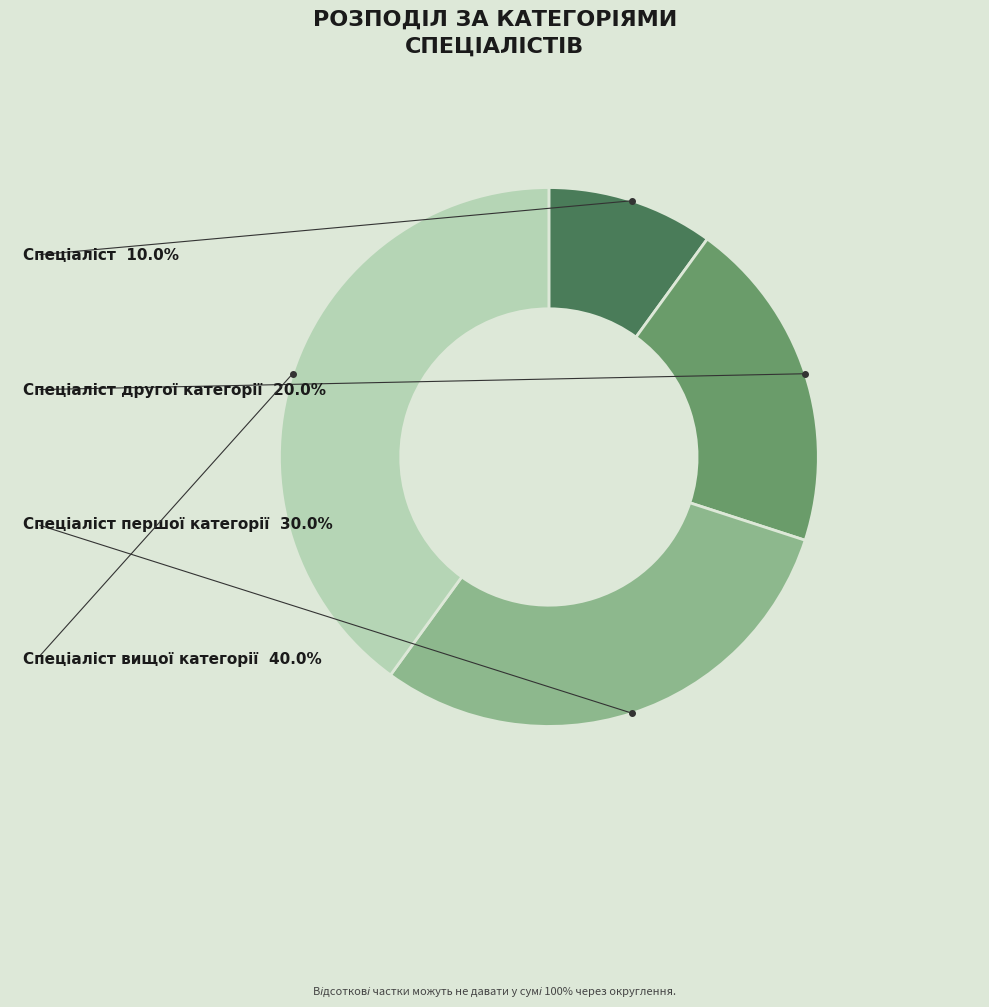

Is there any slice that represents more than half of the pie?

No